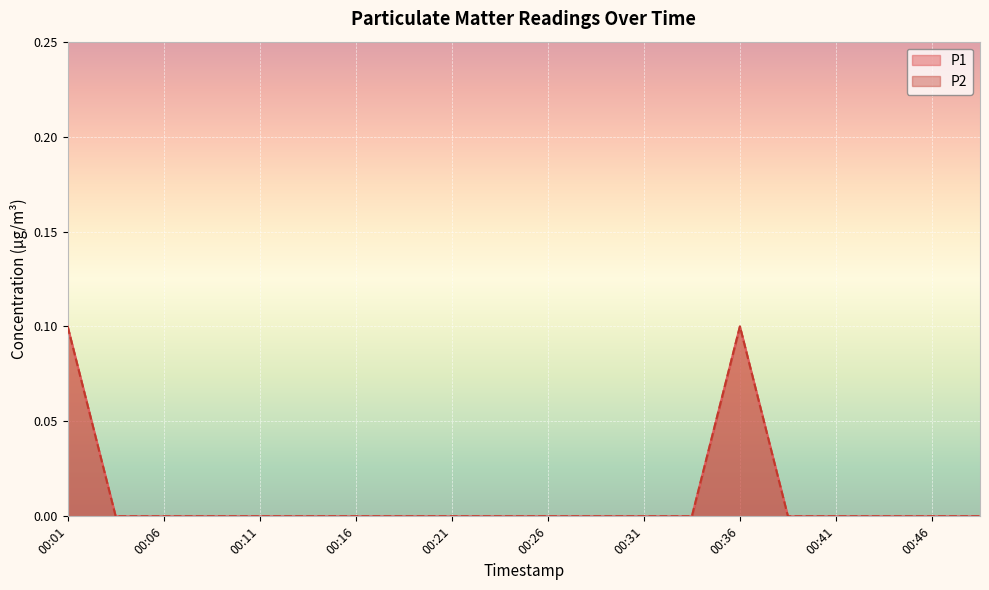

Reading right to left, transcribe all the data shown in this chart.

P1: 00:49=0.0	00:46=0.0	00:43=0.0	00:41=0.0	00:38=0.0	00:36=0.1	00:33=0.0	00:31=0.0	00:28=0.0	00:26=0.0	00:23=0.0	00:21=0.0	00:18=0.0	00:16=0.0	00:13=0.0	00:11=0.0	00:08=0.0	00:06=0.0	00:03=0.0	00:01=0.1
P2: 00:49=0.0	00:46=0.0	00:43=0.0	00:41=0.0	00:38=0.0	00:36=0.1	00:33=0.0	00:31=0.0	00:28=0.0	00:26=0.0	00:23=0.0	00:21=0.0	00:18=0.0	00:16=0.0	00:13=0.0	00:11=0.0	00:08=0.0	00:06=0.0	00:03=0.0	00:01=0.1